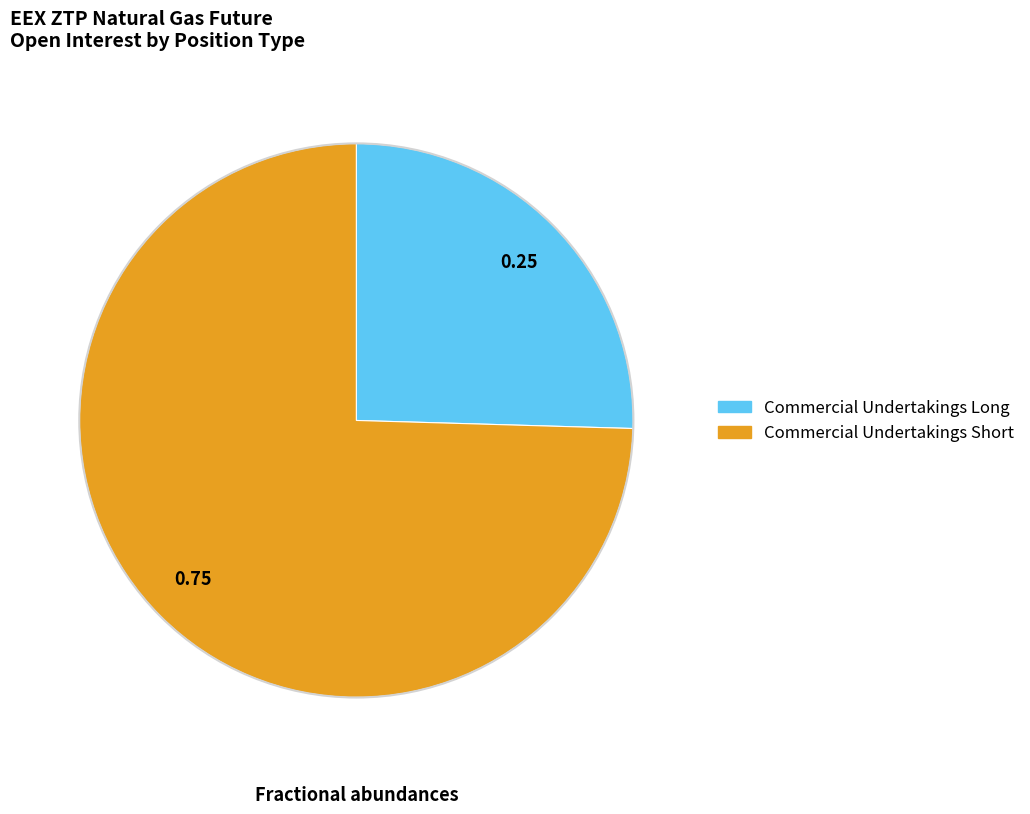

Rank the categories by value from highest to lowest.

Commercial Undertakings Short, Commercial Undertakings Long